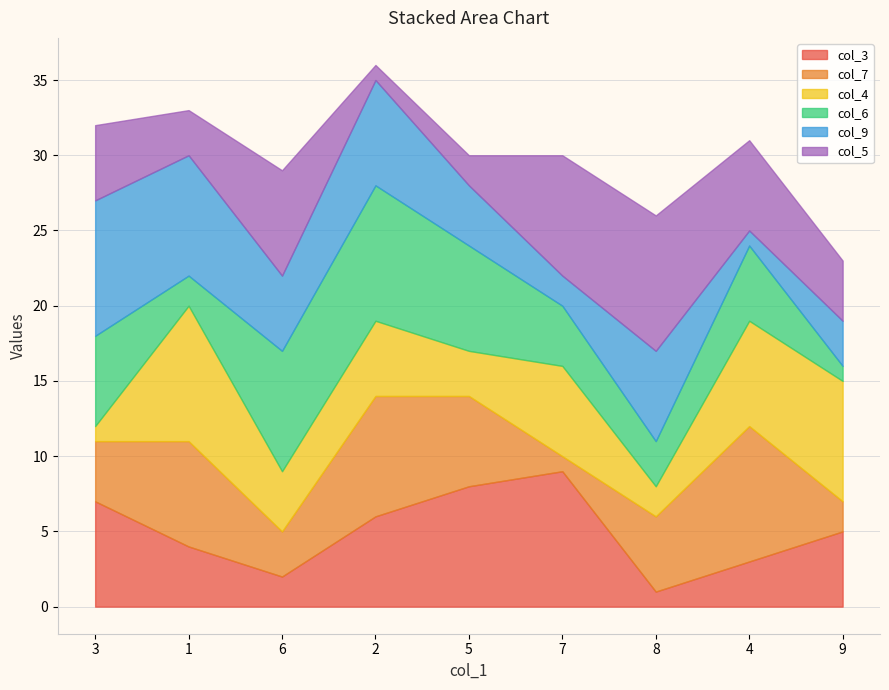

List the labels in order of col_3 value, smallest first.

8, 6, 4, 1, 9, 2, 3, 5, 7